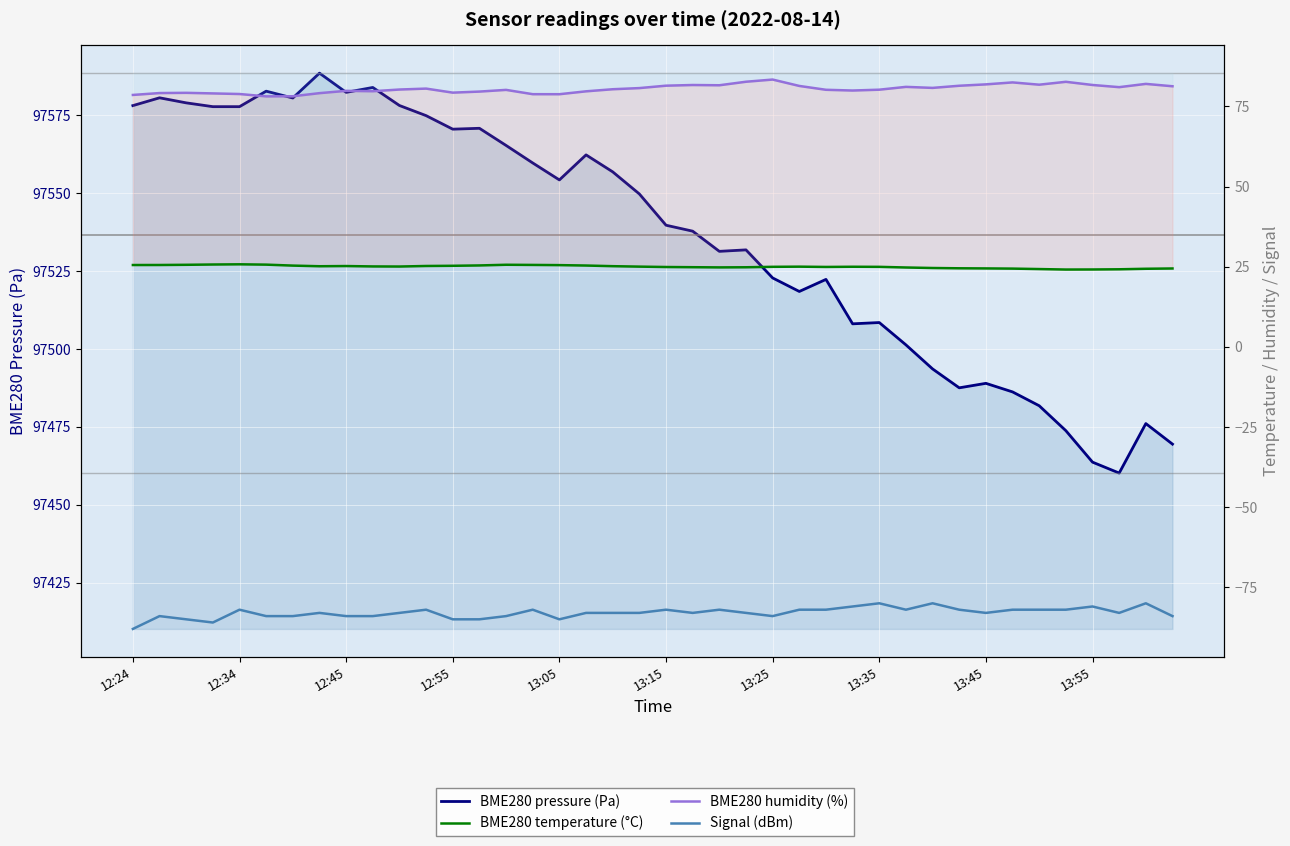

What is the difference between the maximum and minimum values in the BME280 humidity (%) series?

5.2